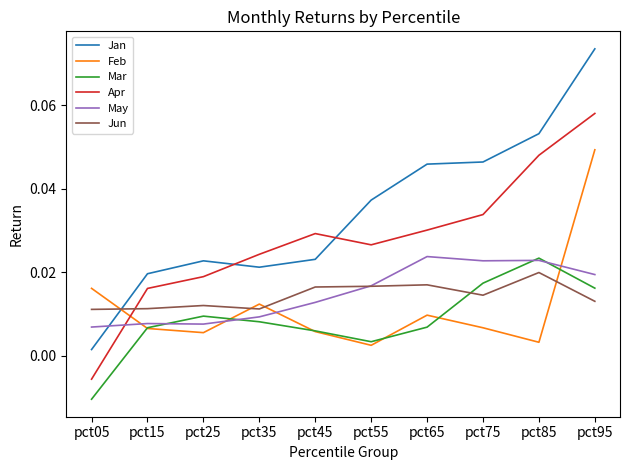

List the labels in order of Apr value, smallest first.

pct05, pct15, pct25, pct35, pct55, pct45, pct65, pct75, pct85, pct95